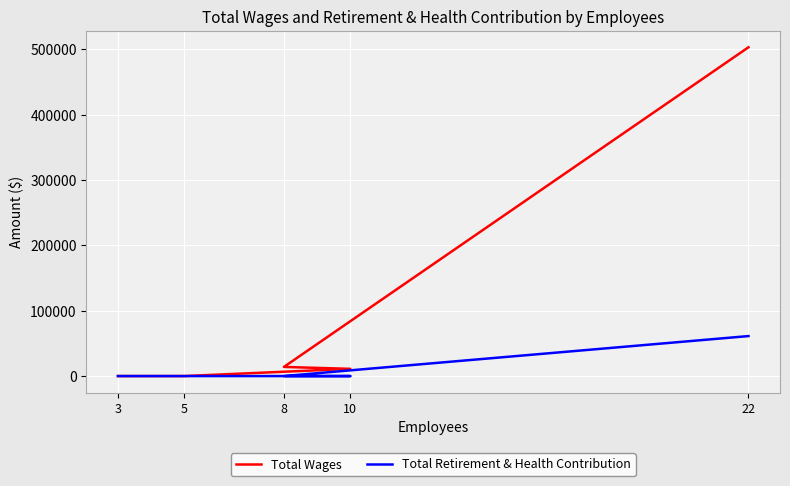

True or false: Total Retirement & Health Contribution and Total Wages intersect in this chart.

False